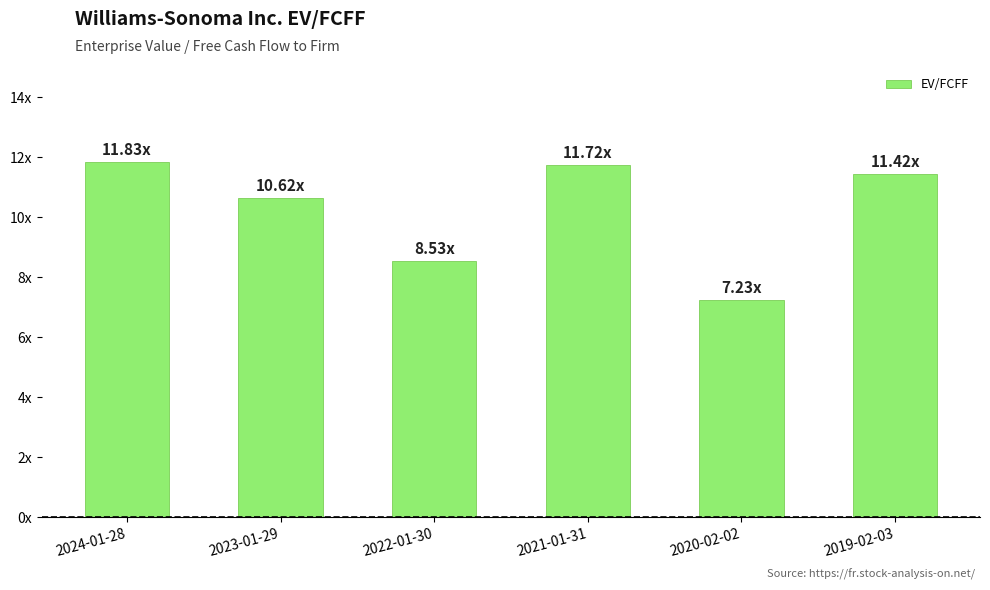

Are the bars grouped side by side (vs. stacked)?

No